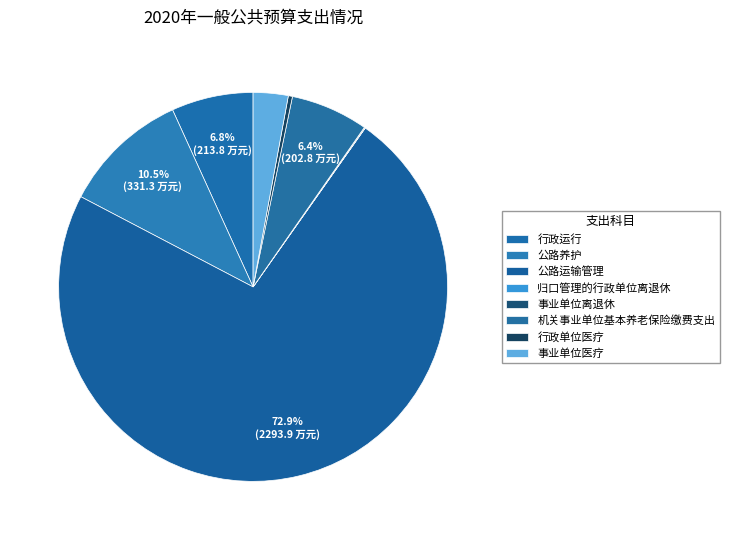

How many segments does this pie chart have?

8